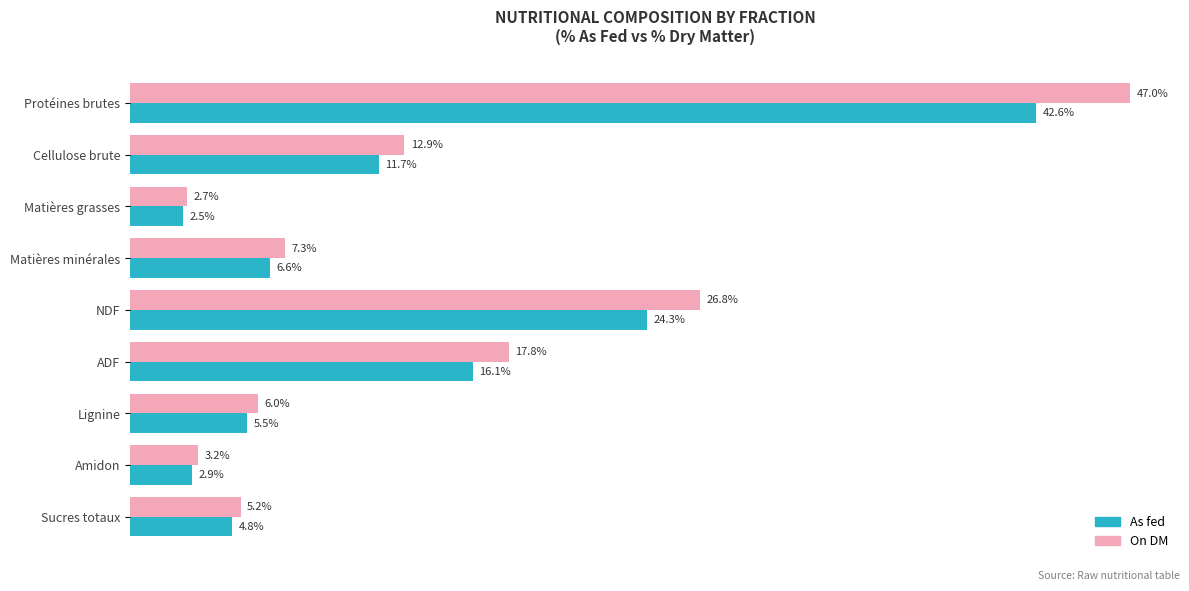

Is the value of On DM at Sucres totaux greater than the value of As fed at Lignine?

No